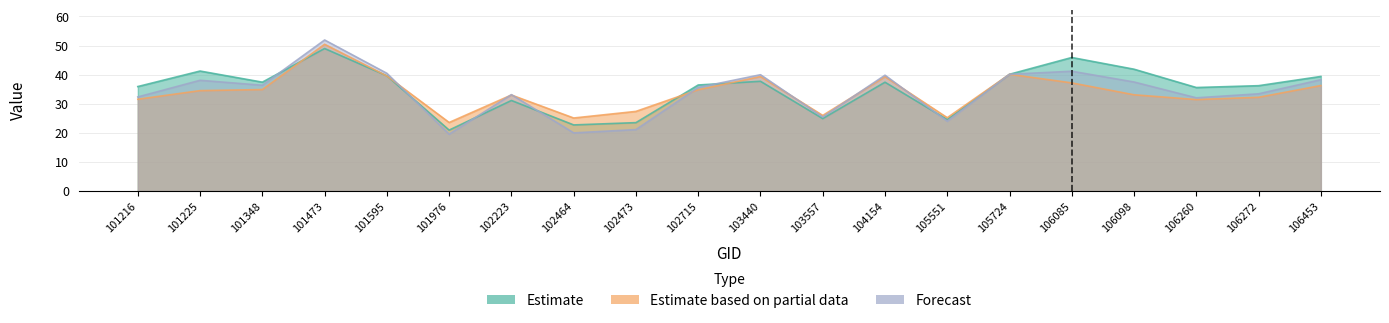

At which category does rade9_aggzone_norm reach its first local valley?

101976